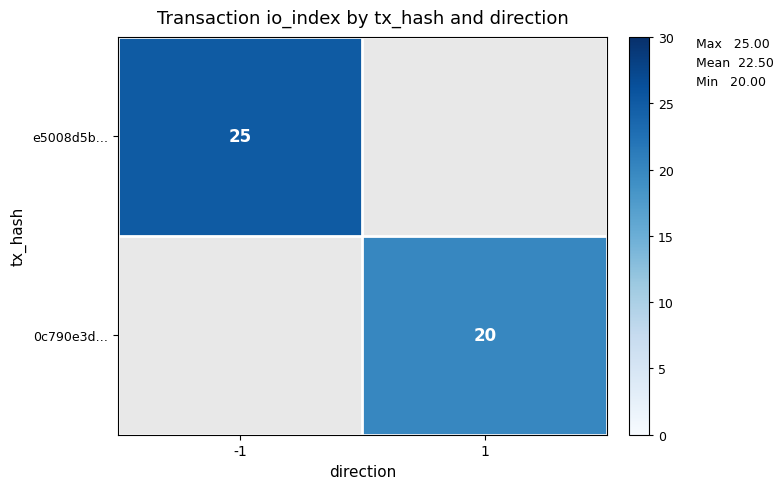

The value of e5008d5b… at -1 is 16.3. True or false?

False